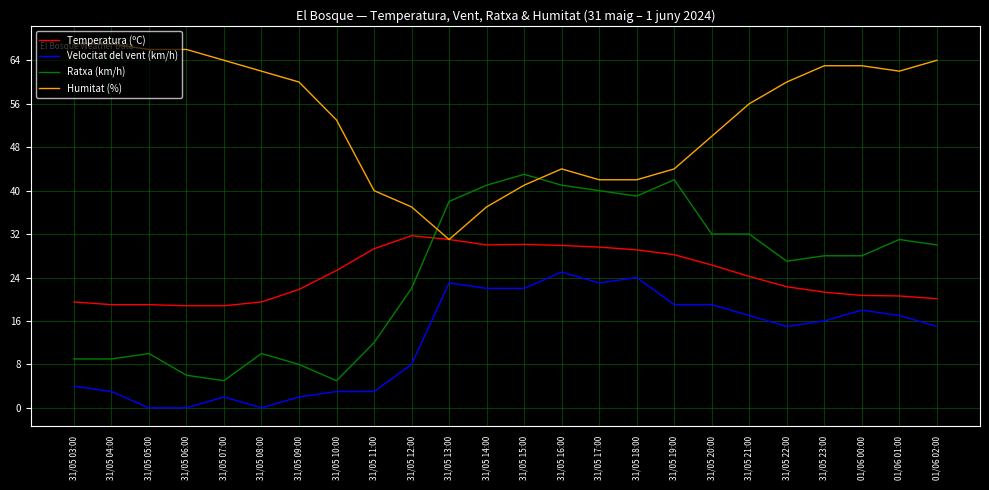

What is the difference between the Velocitat del vent (km/h) values at 31/05 15:00 and 31/05 19:00?

3.0